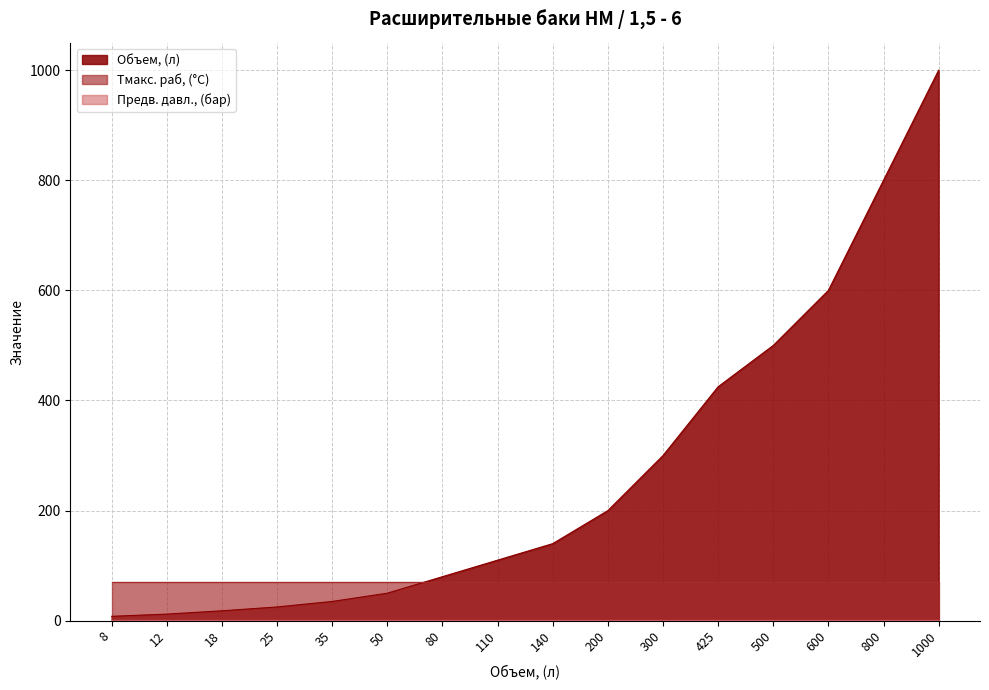

What is the maximum value shown in the chart?

1000.0